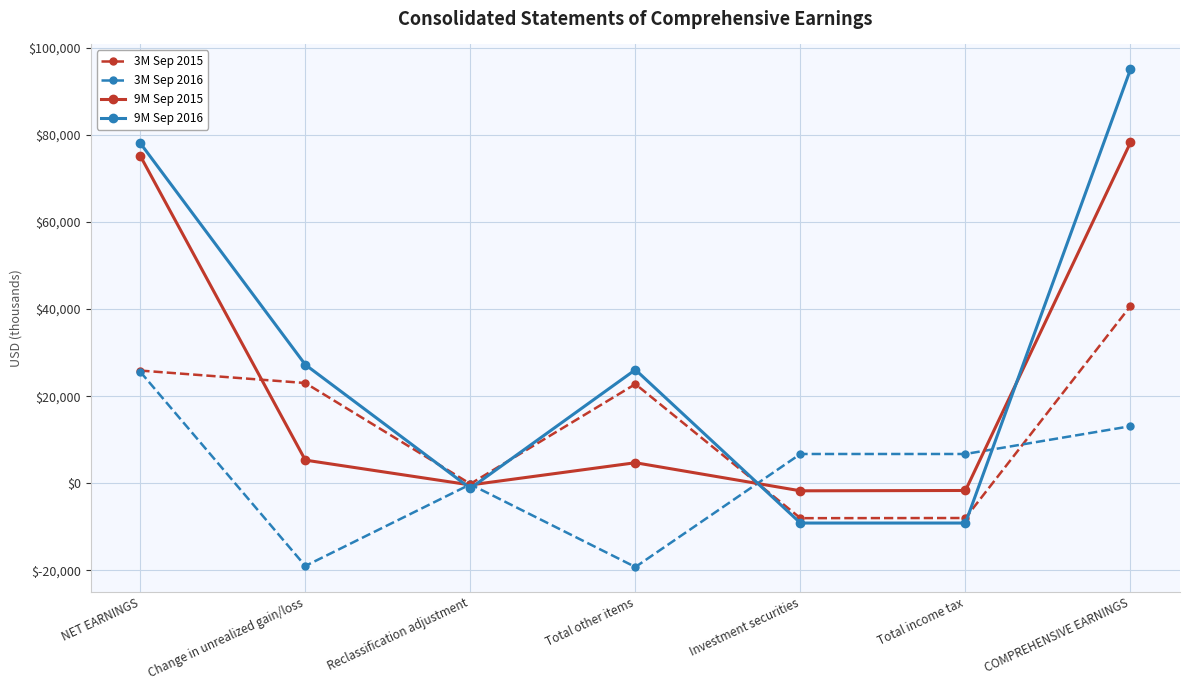

What is the minimum value shown in the chart?

-19223